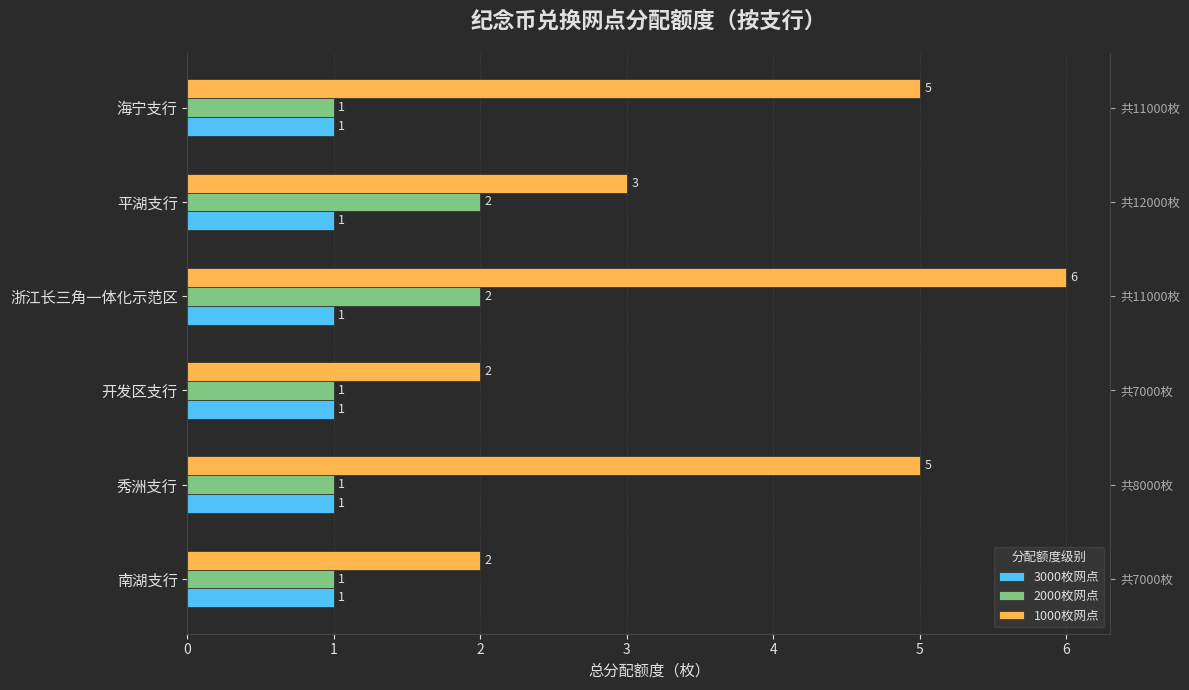

Count the number of data series in this chart.

3